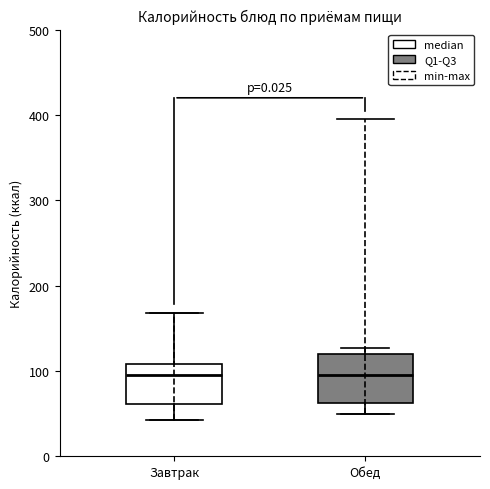

Reading left to right, read every box against the y-axis: the position of its median line, the range the box covers, and the ends of its whiskers. The values are not printed on the chart, so give them approximately, as read against the axis.

Завтрак: median 100, box 60 to 110, whiskers 40 to 170
Обед: median 100, box 60 to 120, whiskers 50 to 130